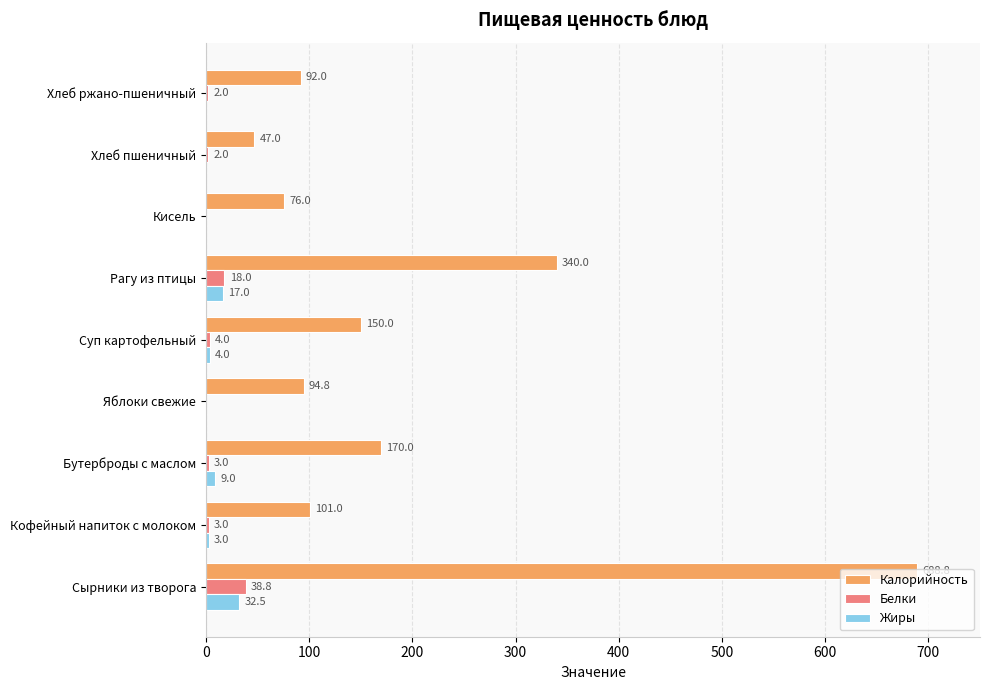

At which label does Белки reach its peak?

Сырники из творога